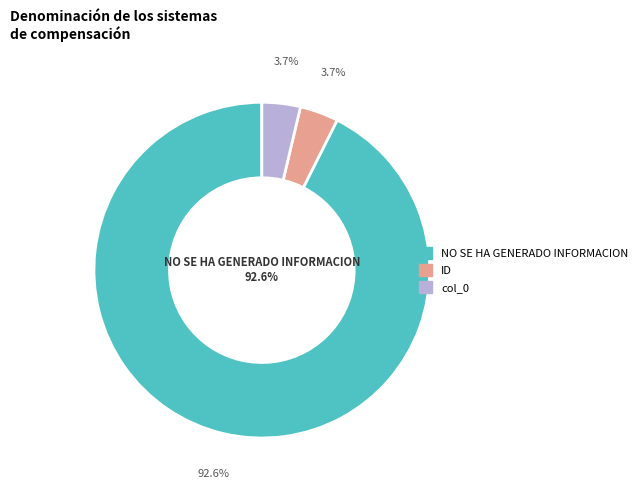

Which category accounts for the majority?

NO SE HA GENERADO INFORMACION